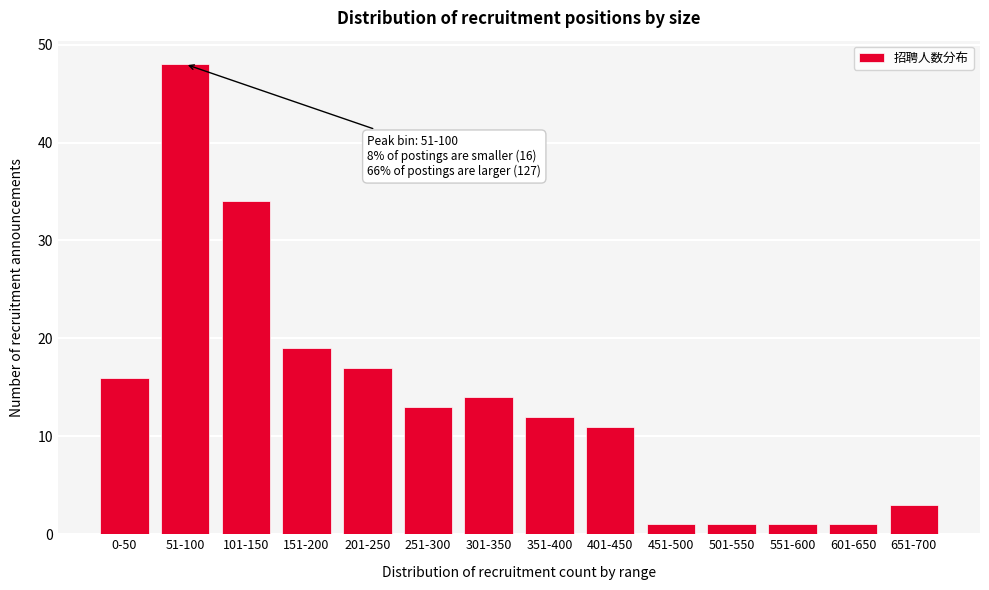

Reading left to right, what are all the values shown in this chart?

16	48	34	19	17	13	14	12	11	1	1	1	1	3